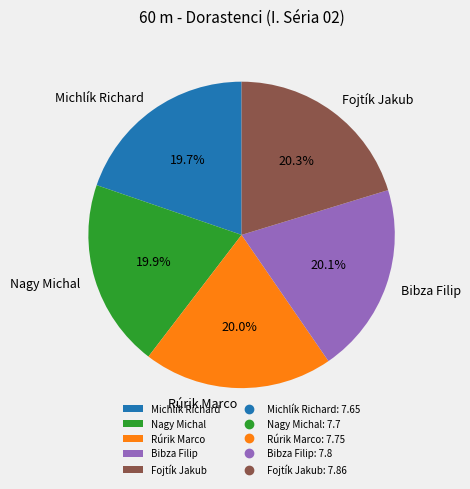

What is the ratio of the value at Fojtík Jakub to the value at Rúrik Marco?

1.0